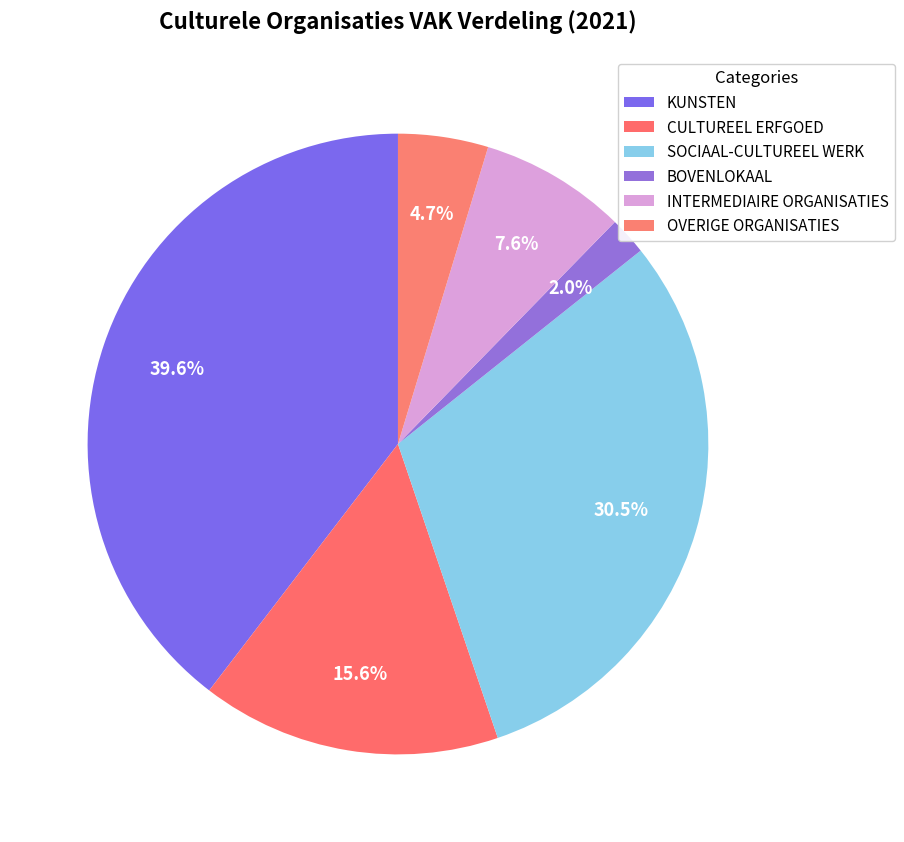

How many slices are in this pie chart?

6